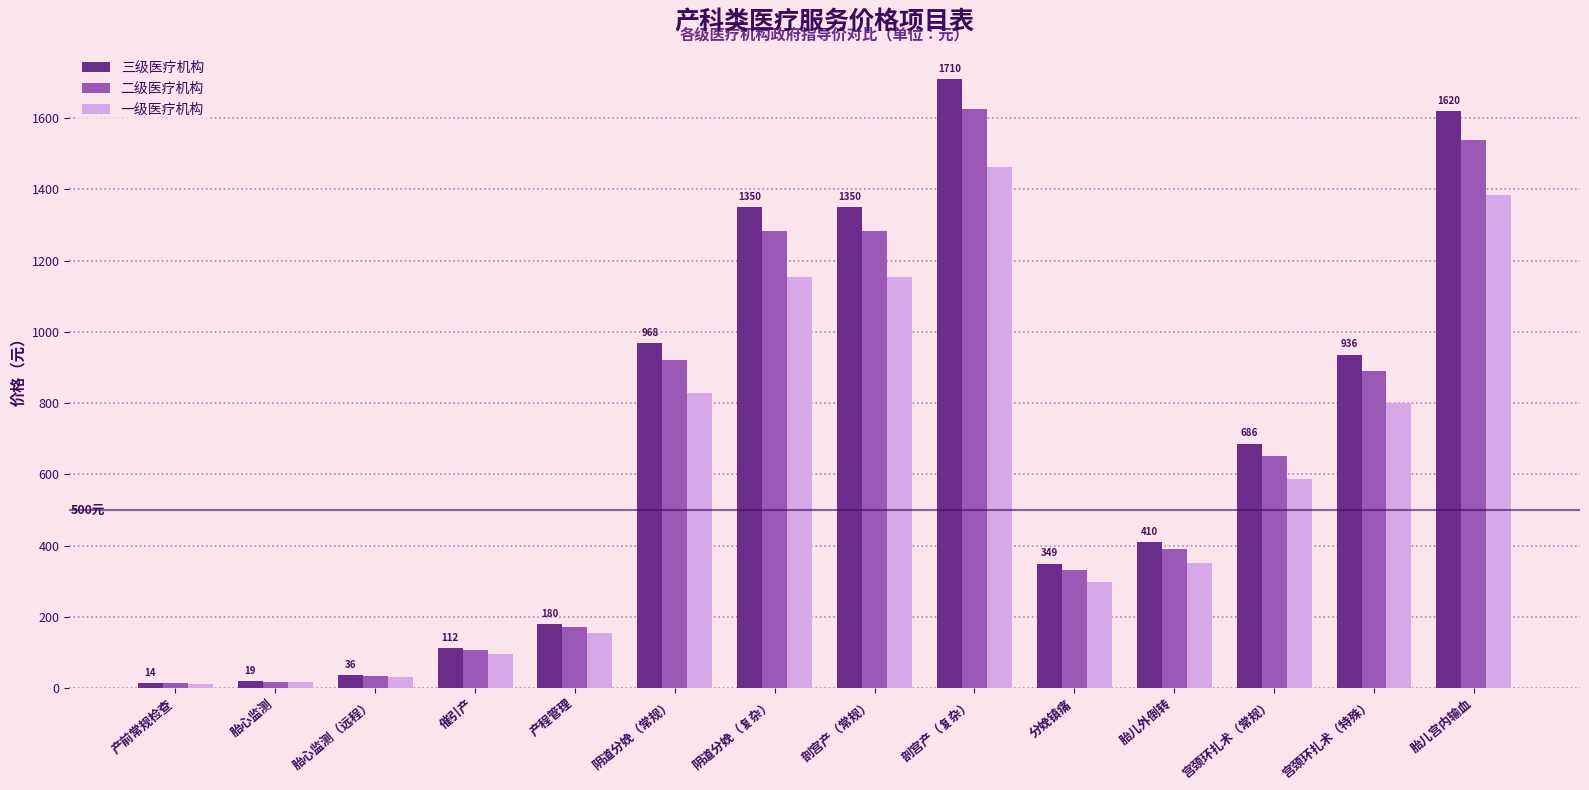

List the series in order of their peak value, lowest first.

一级医疗机构, 二级医疗机构, 三级医疗机构